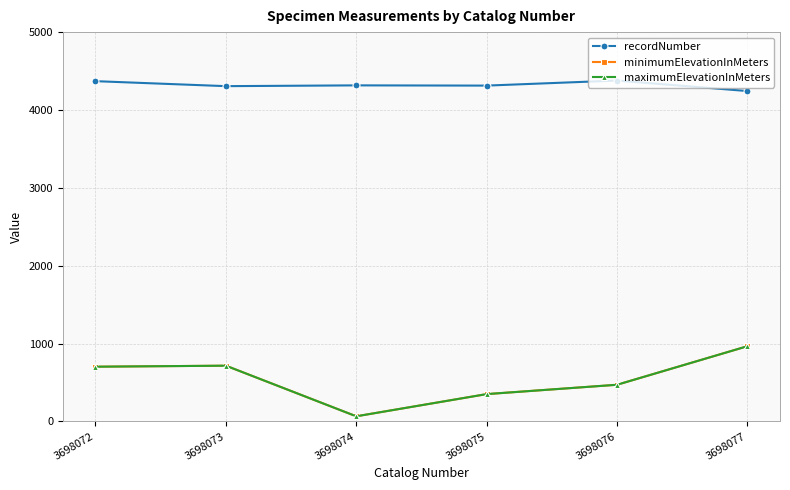

Does the chart have visible grid lines?

Yes